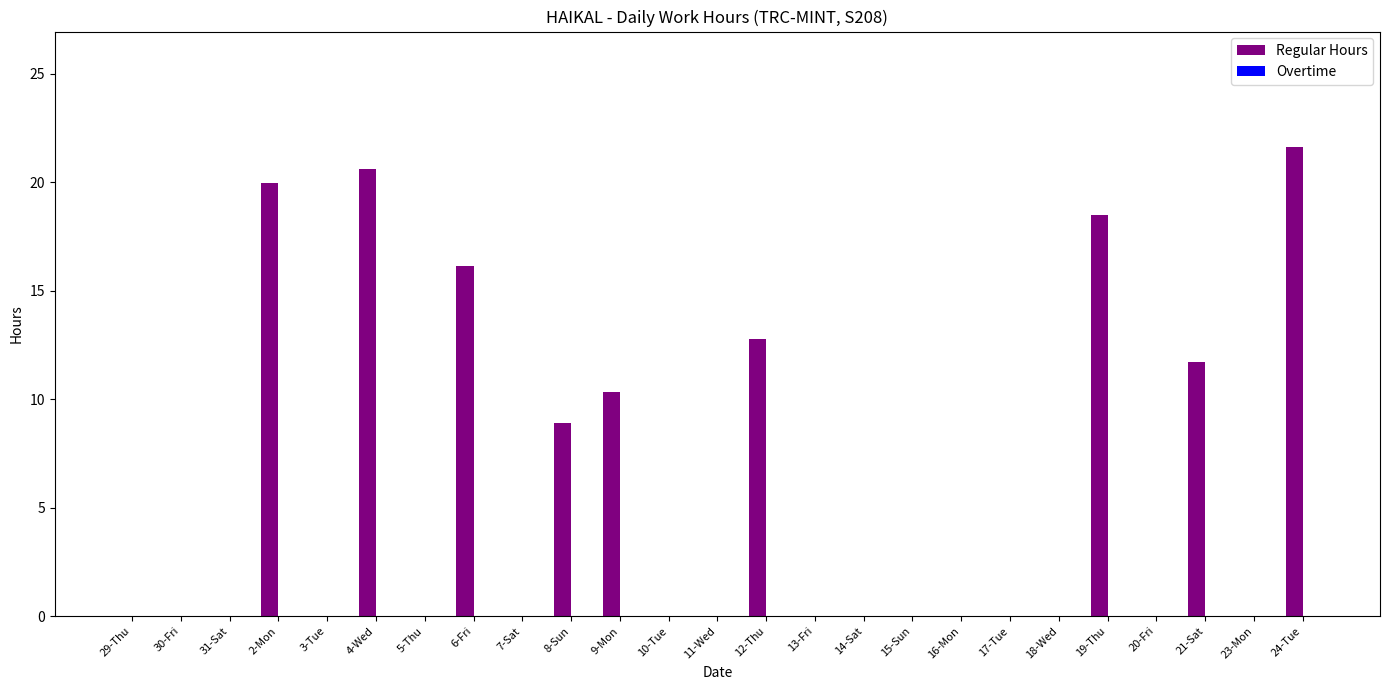

What is the change in value from 30-Fri to 2-Mon?

+20.0